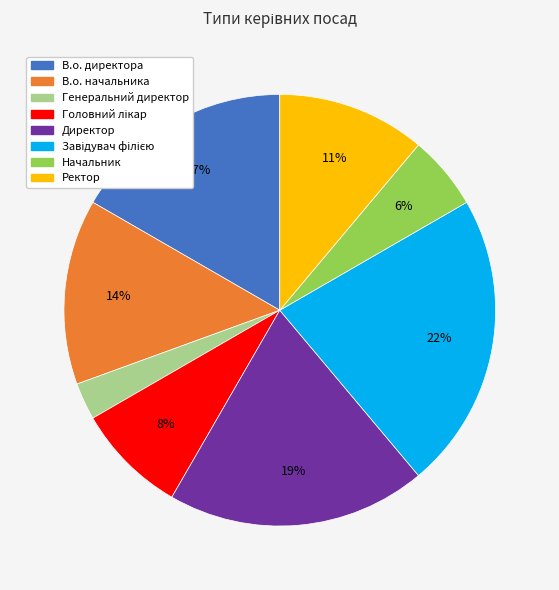

Is Ректор the majority of the pie?

No